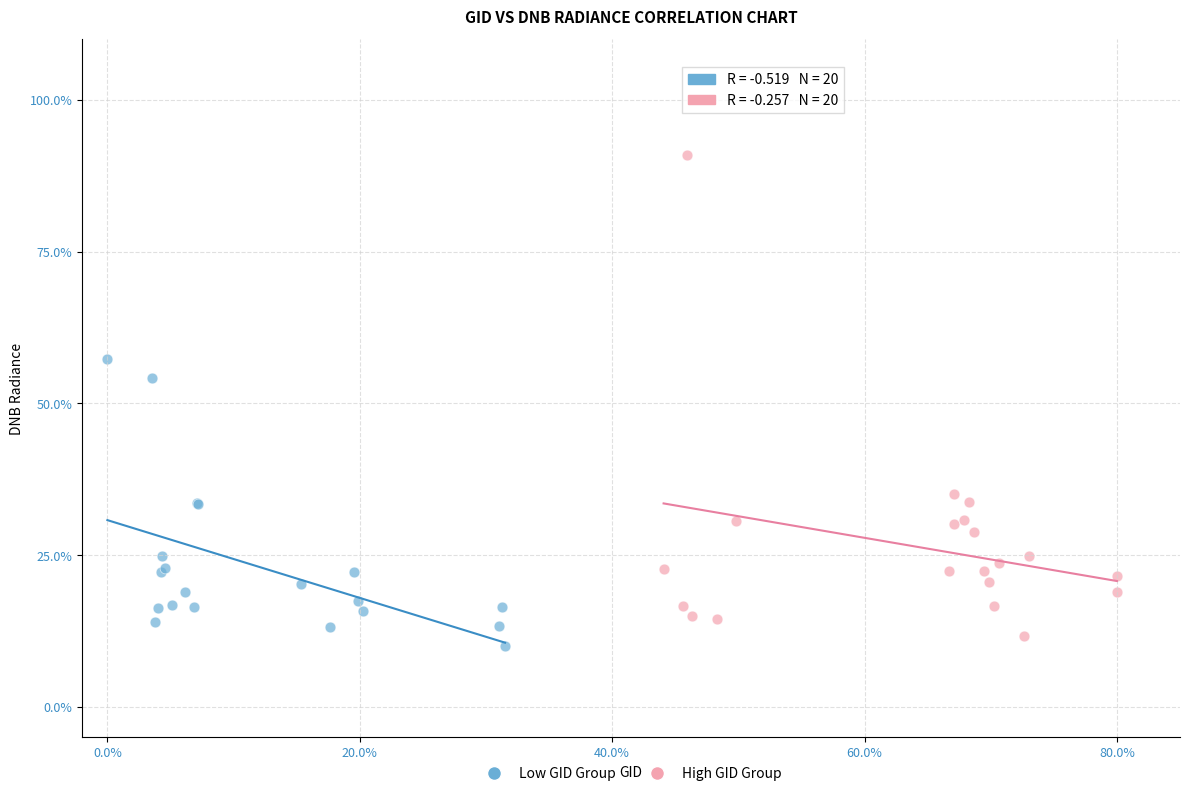

Which series contains the highest Y value?

High GID Group